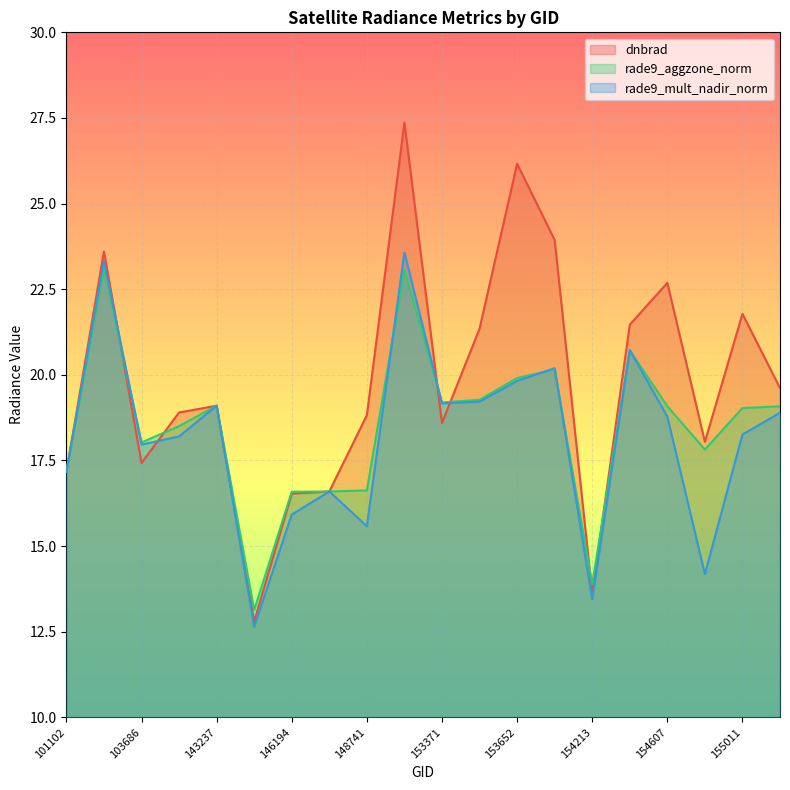

True or false: rade9_mult_nadir_norm has a value of 23.6 at 152628.

True